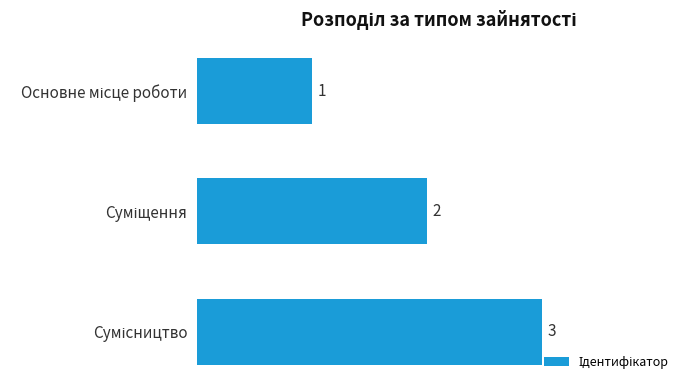

What is the greatest value displayed?

3